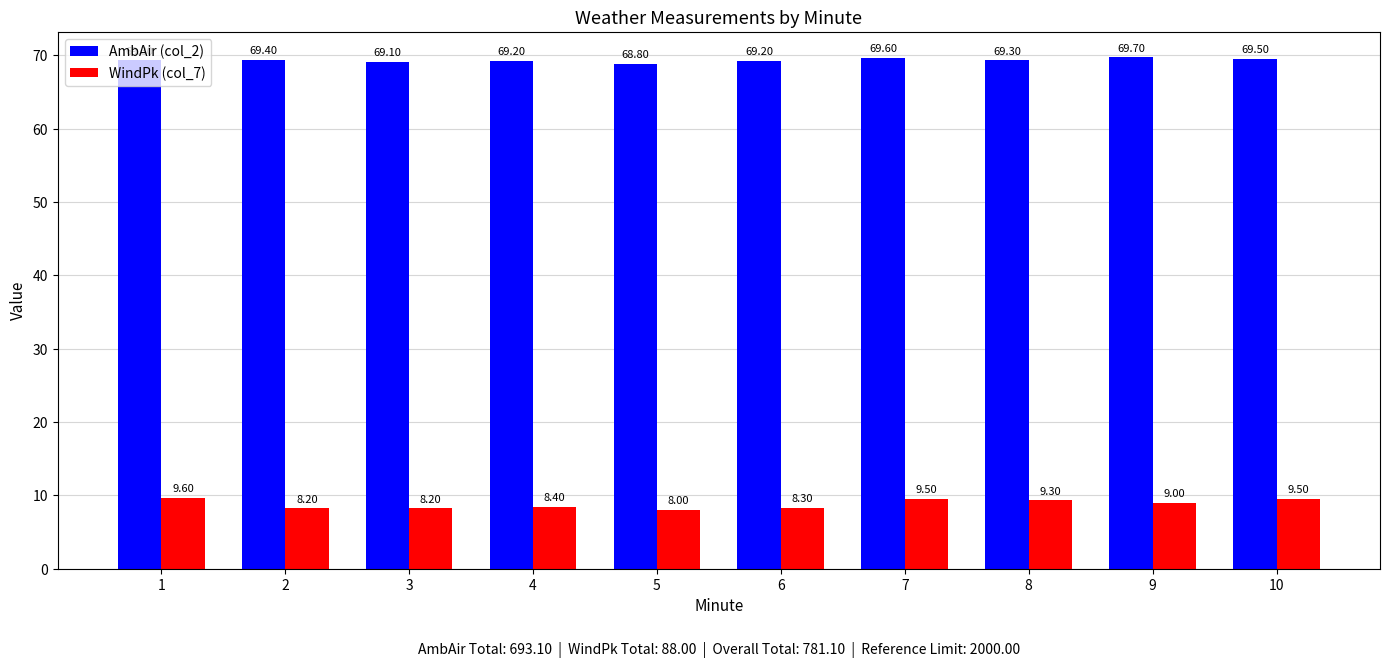

At 5, list the series in order from smallest to largest.

WindPk (col_7), AmbAir (col_2)